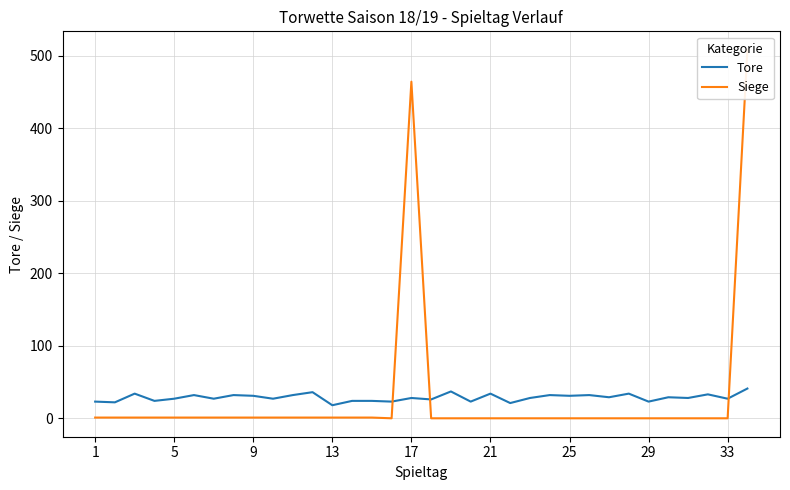

What is the lowest value of the Tore series?

18